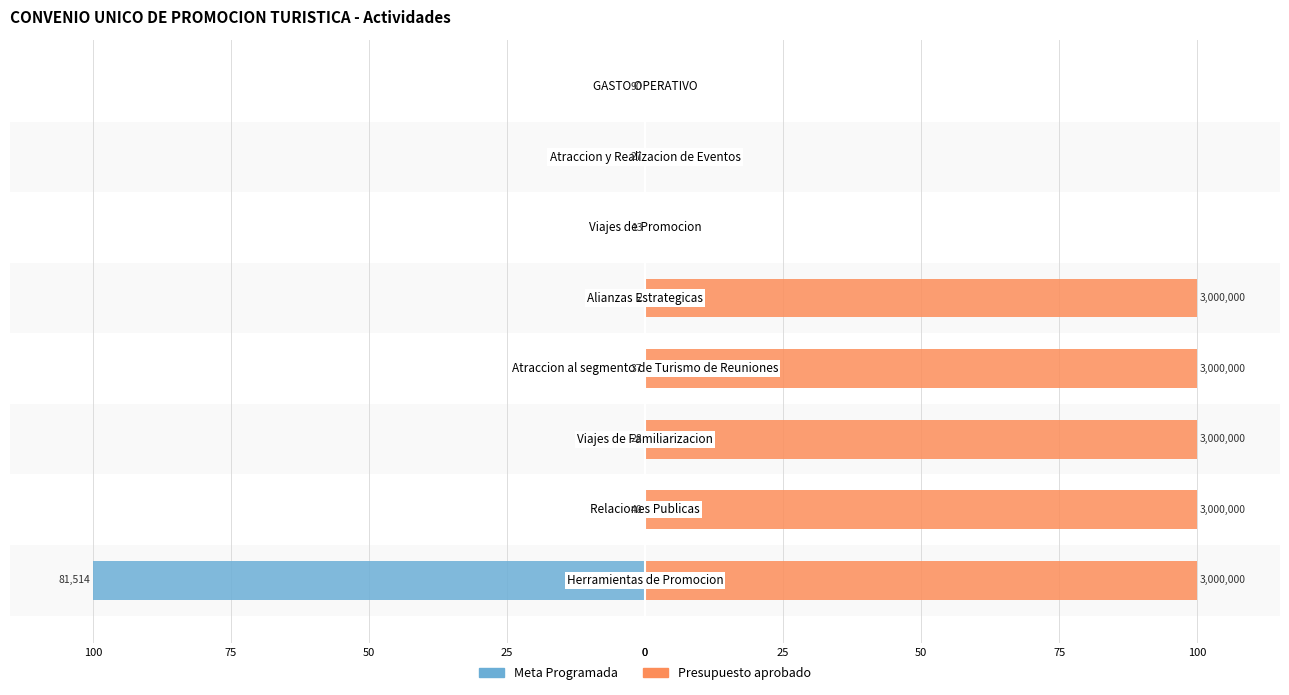

The Meta Programada series shows -0.0 at 25. True or false?

True